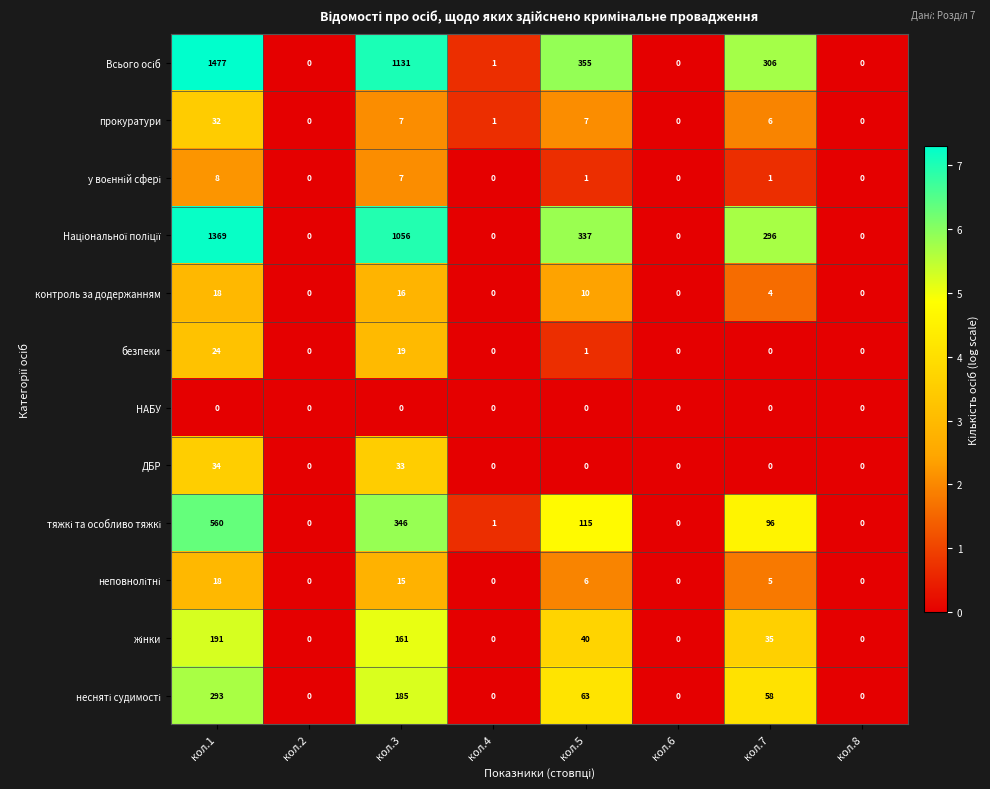

Count the number of data series in this chart.

12